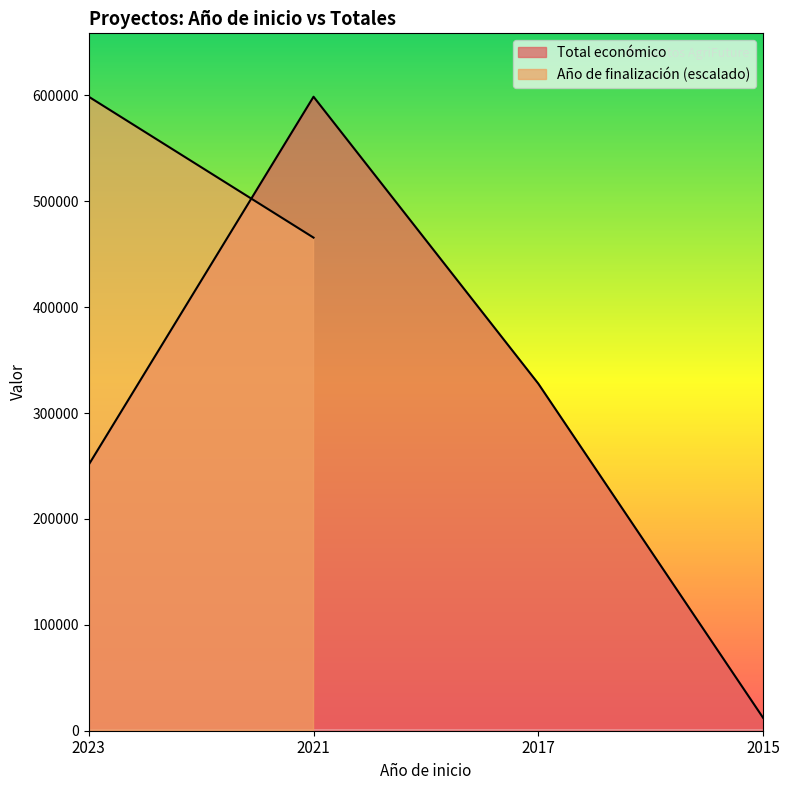

List the labels in order of value, largest first.

2021, 2017, 2023, 2015